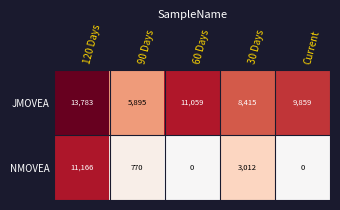

At which category is the sum across all series the highest?

120 Days